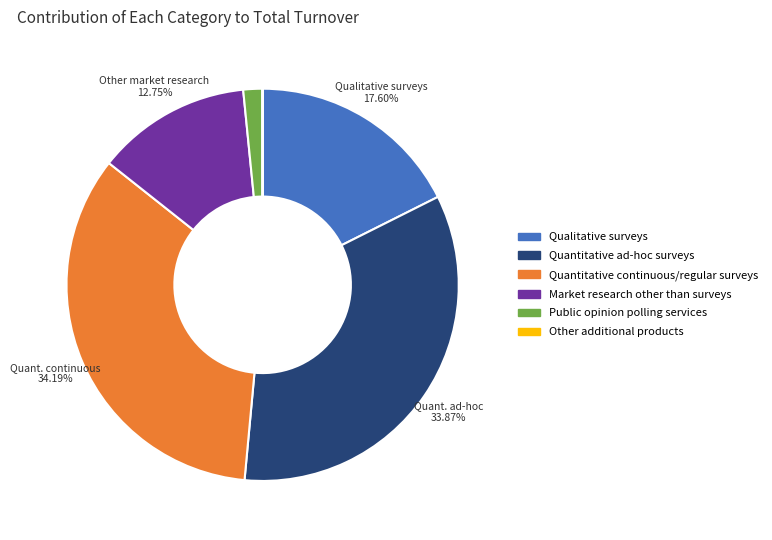

To the nearest percent, what percentage of the pie is Qualitative surveys?

18%